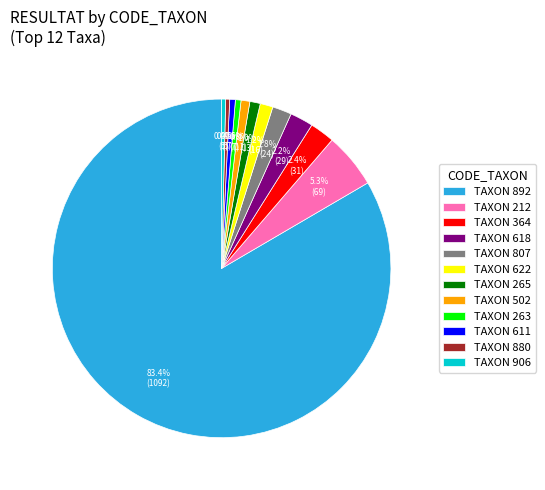

What is the ratio of the value at TAXON 622 to the value at TAXON 265?

1.2